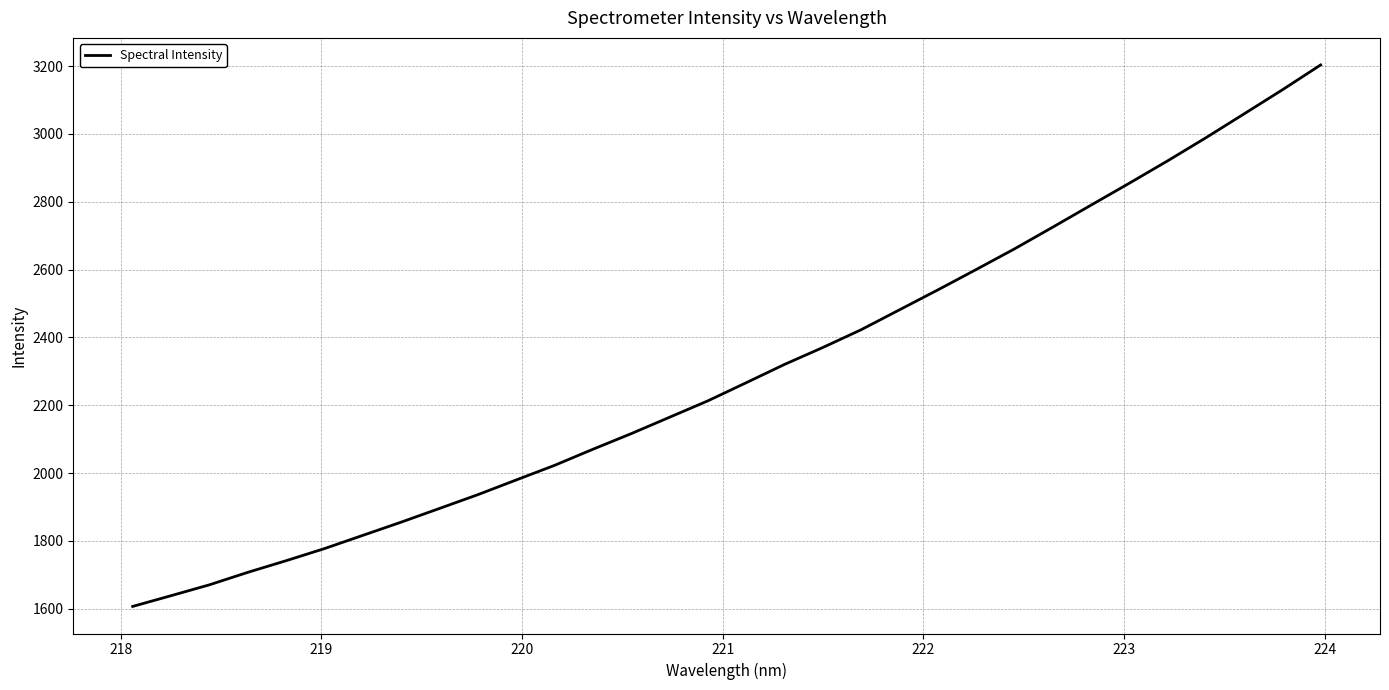

Does the chart have visible grid lines?

Yes